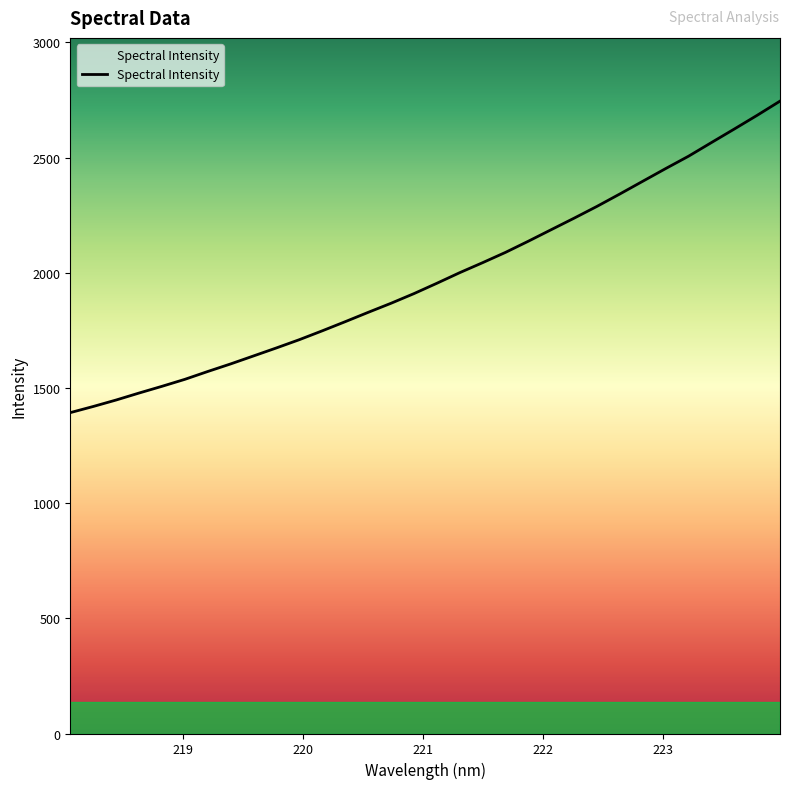

What is the smallest value displayed?

1392.9